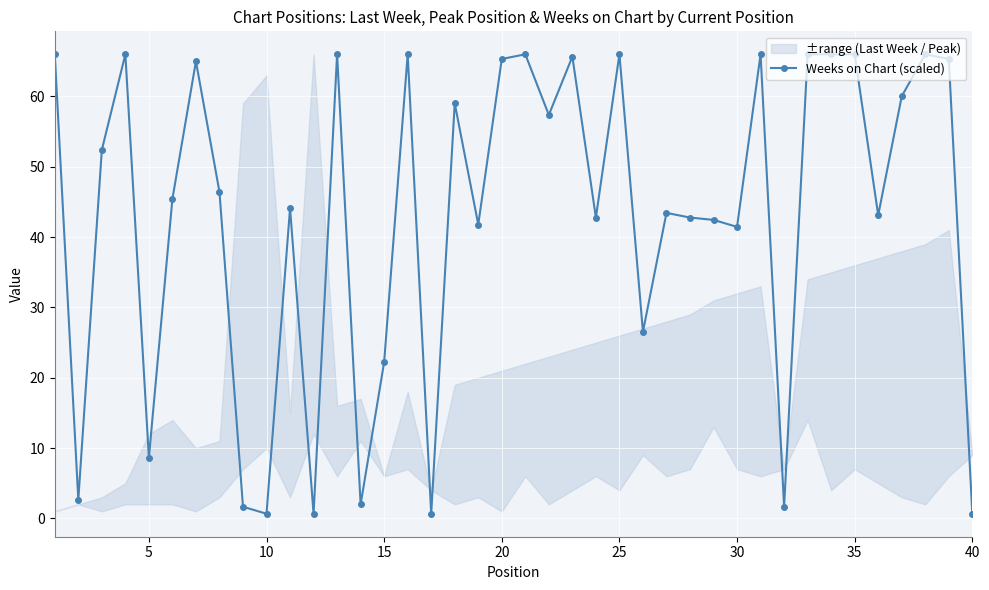

Reading right to left, list all the values displayed in this chart.

0.7	65.3	66.0	60.0	43.1	66.0	66.0	66.0	1.7	66.0	41.5	42.5	42.8	43.4	26.5	66.0	42.8	65.7	57.4	66.0	65.3	41.8	59.0	0.7	66.0	22.2	2.0	66.0	0.7	44.1	0.7	1.7	46.4	65.0	45.4	8.6	66.0	52.4	2.7	66.0